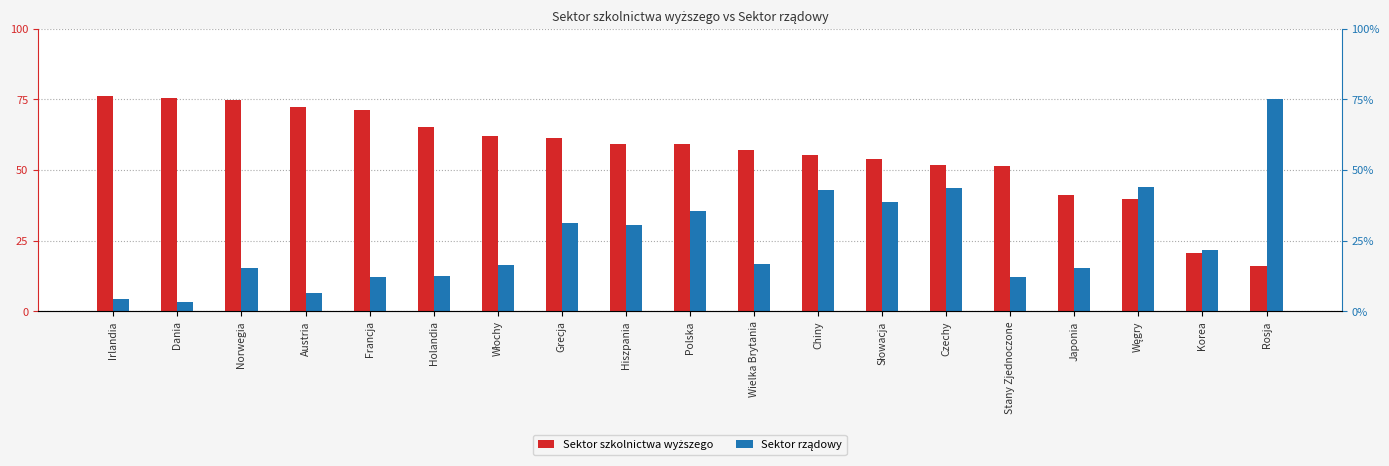

Reading left to right, transcribe all the data shown in this chart.

Sektor szkolnictwa wyższego: 76.2	75.4	74.8	72.4	71.4	65.1	61.9	61.5	59.3	59.2	57.2	55.4	53.8	51.6	51.3	41.1	39.9	20.5	15.9
Sektor rządowy: 4.4	3.1	15.4	6.4	12.1	12.4	16.3	31.1	30.5	35.3	16.5	43.0	38.6	43.5	12.0	15.3	43.9	21.5	75.0